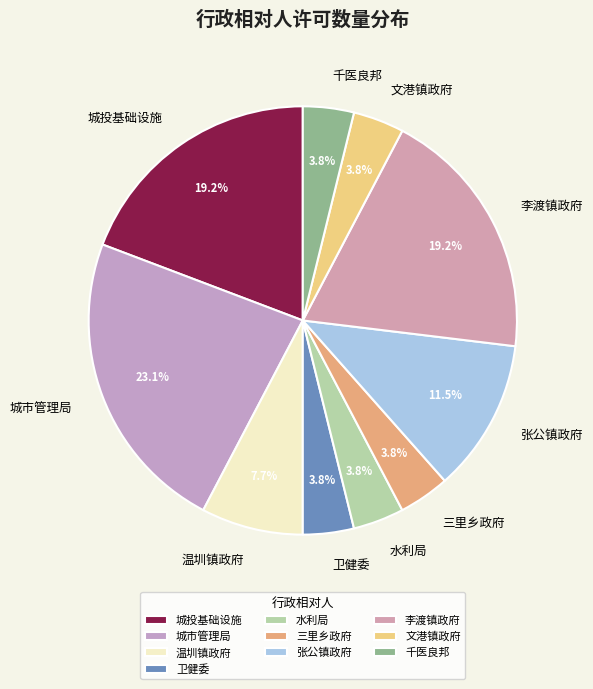

Approximately how many times larger is the value at 三里乡政府 compared to 卫健委?

1.0